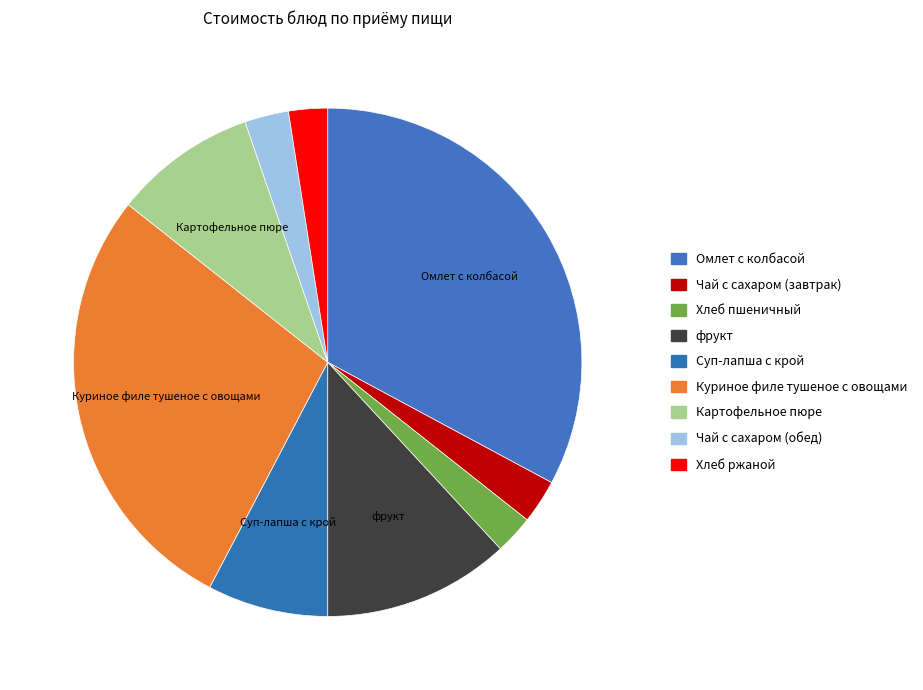

Is it true that Куриное филе тушеное с овощами is 28% of the pie?

True